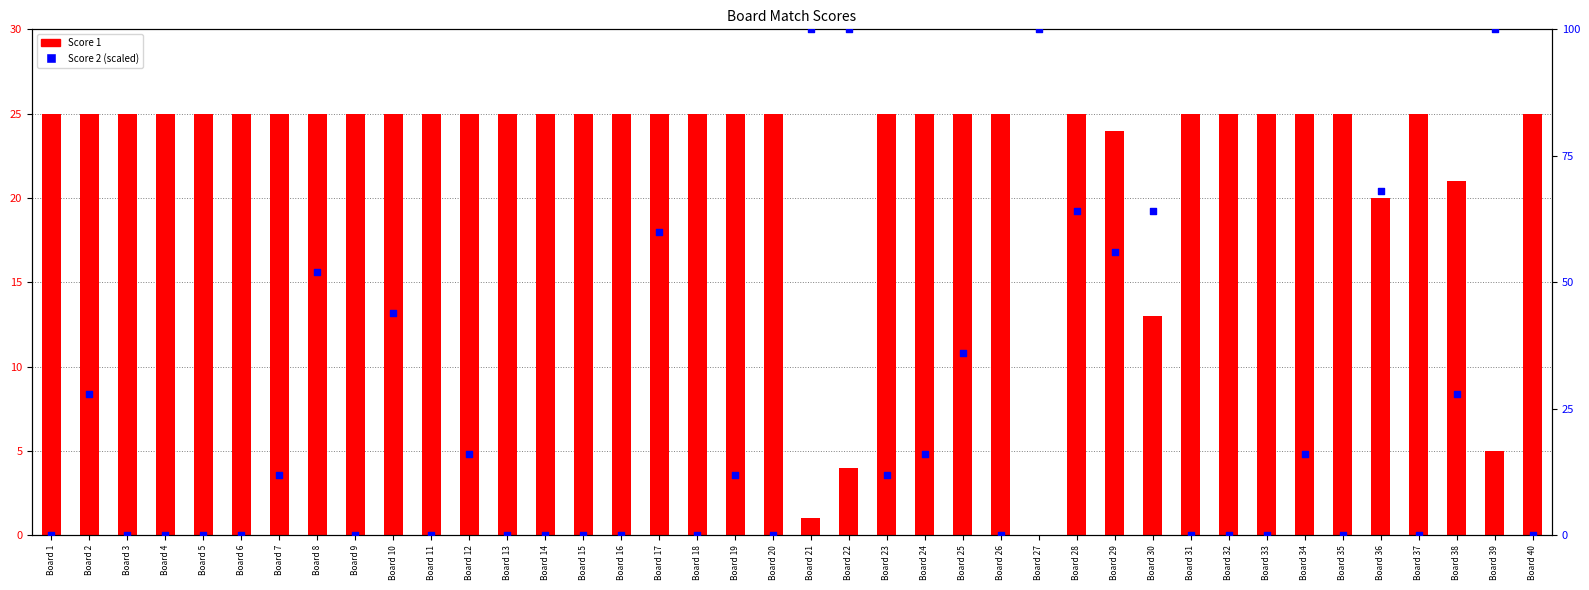

What are all the series names shown in the legend?

Score 1, Score 2